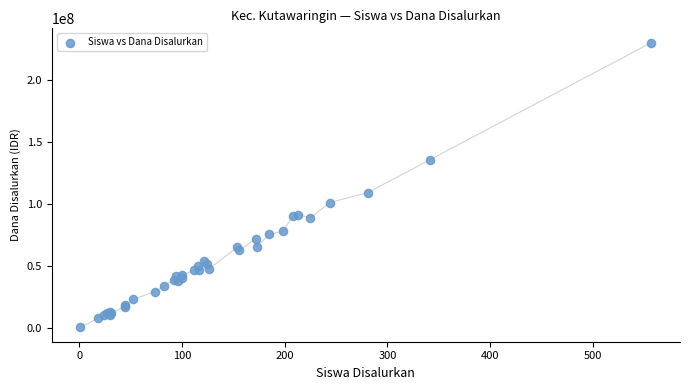

What Y value in the scatter plot is closest to 115425000?

109350000